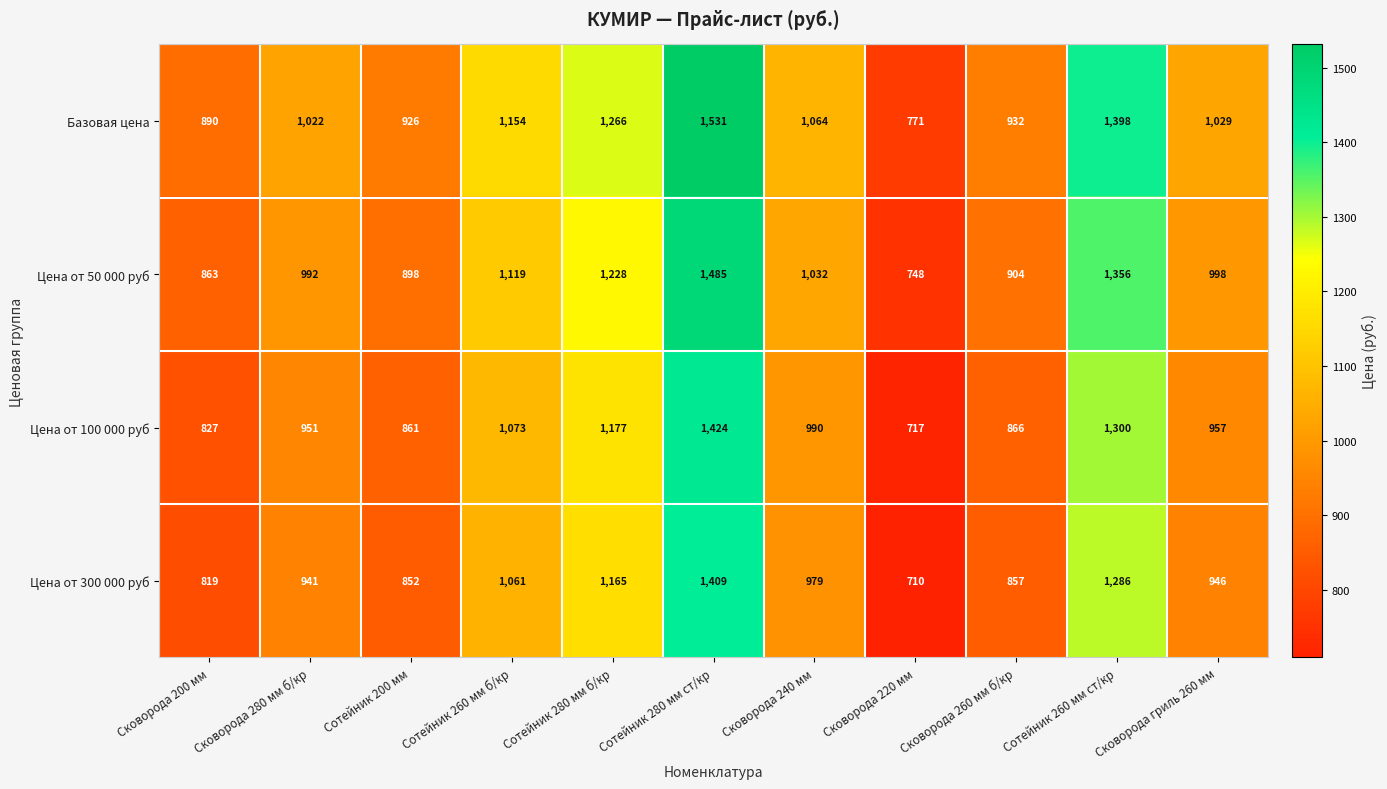

What is the average value of the Цена от 50 000 руб series?

1057